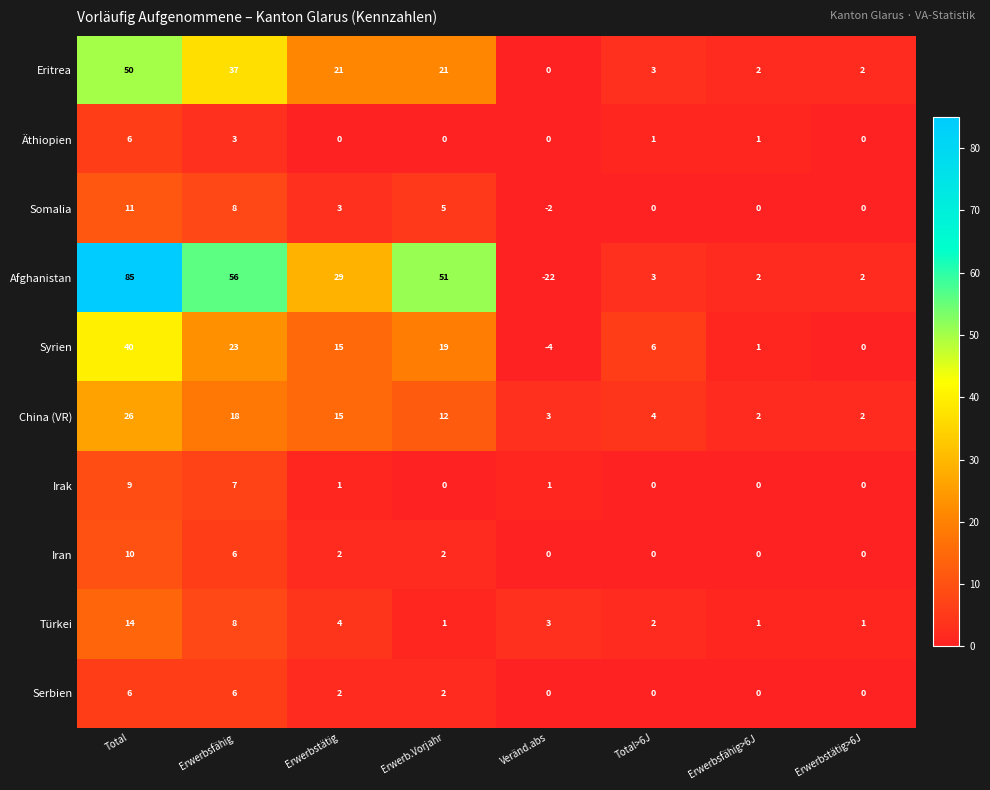

The Serbien series shows 6 at Erwerbsfähig. True or false?

True